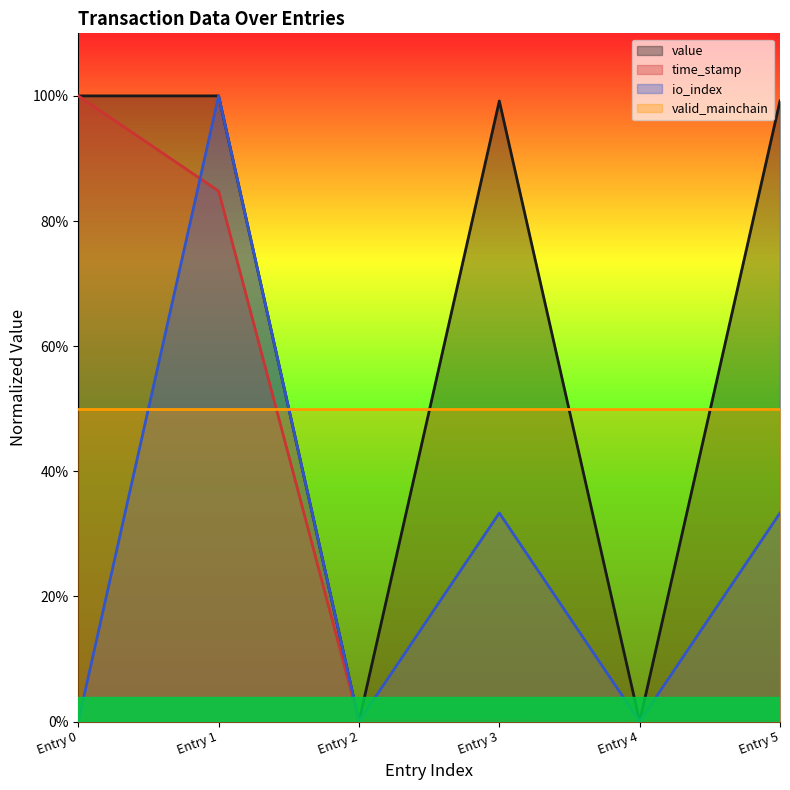

What are all the series names shown in the legend?

value, time_stamp, io_index, valid_mainchain